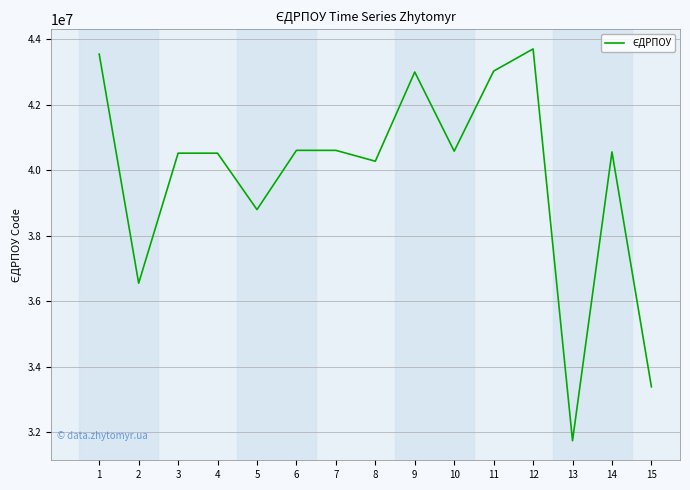

What value does the data have at 8, to the nearest 10?

40274950